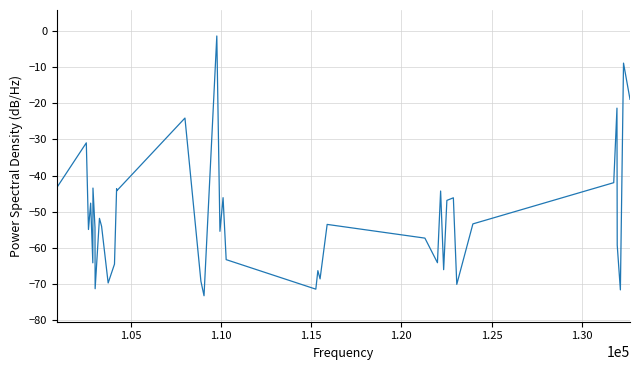

Does the chart display data point markers on the line(s)?

No